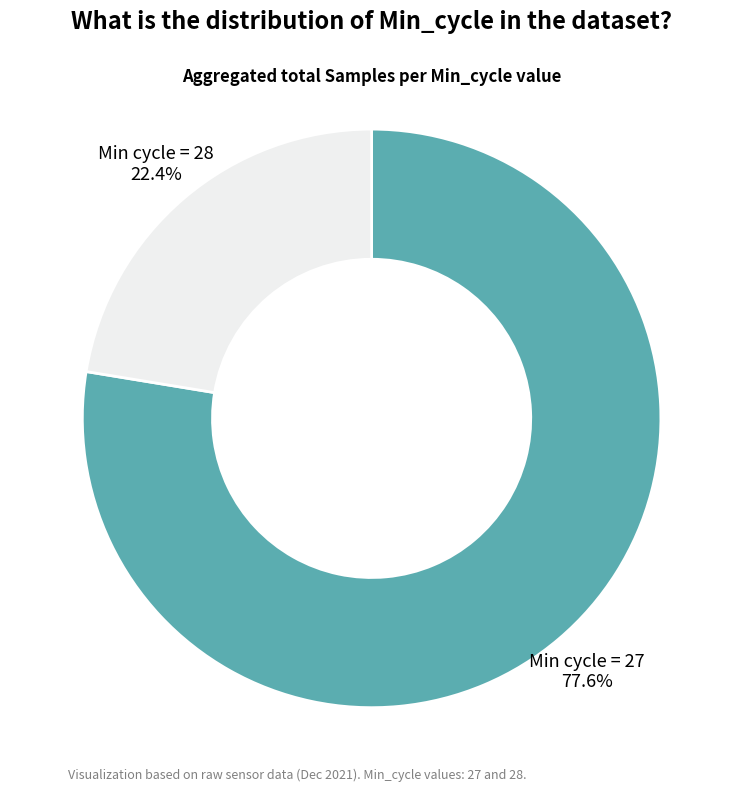

Is there a majority slice in this chart?

Yes